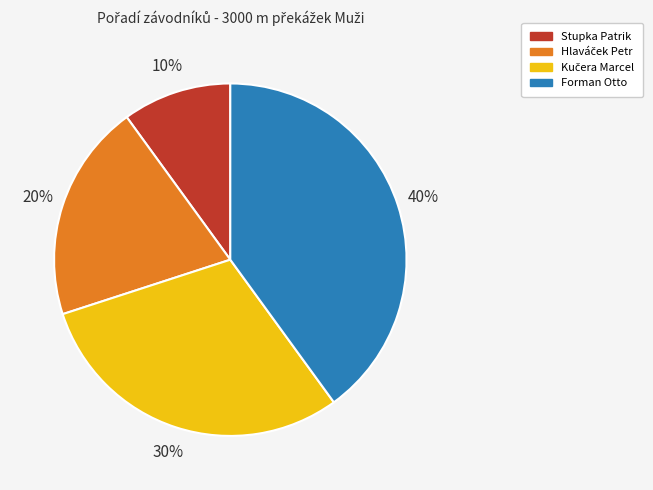

How many segments does this pie chart have?

4